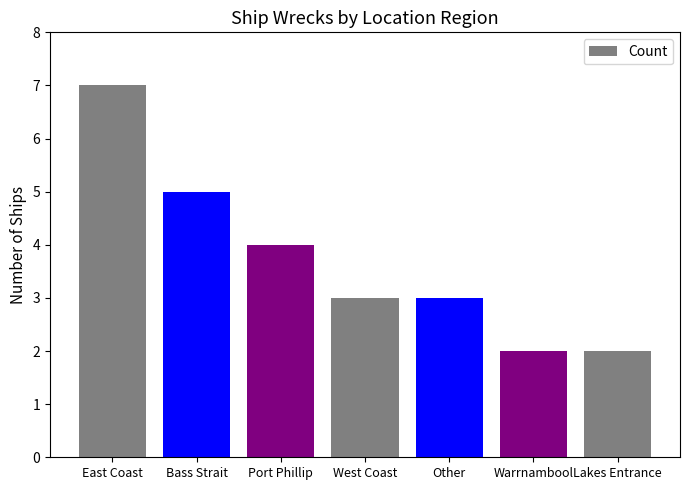

The value at Other is 2. True or false?

False